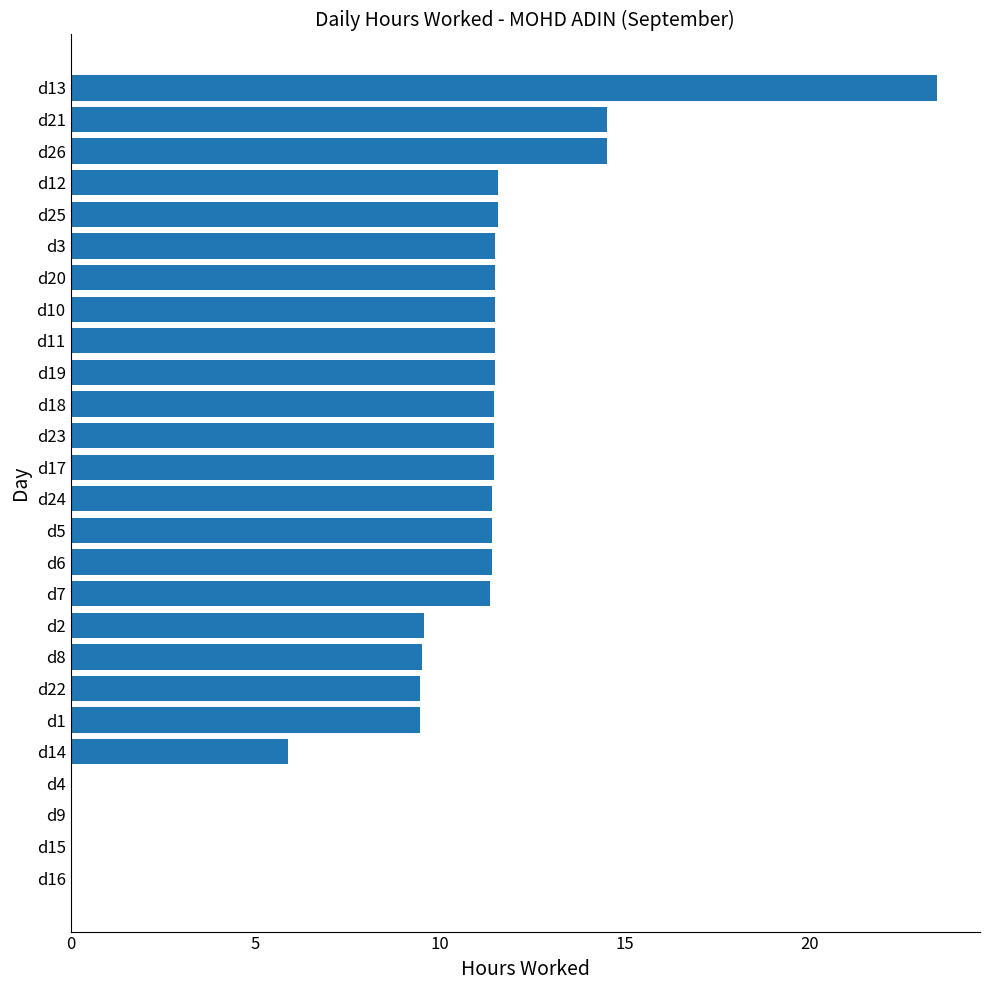

True or false: the data shows 3.4 at d22.

False